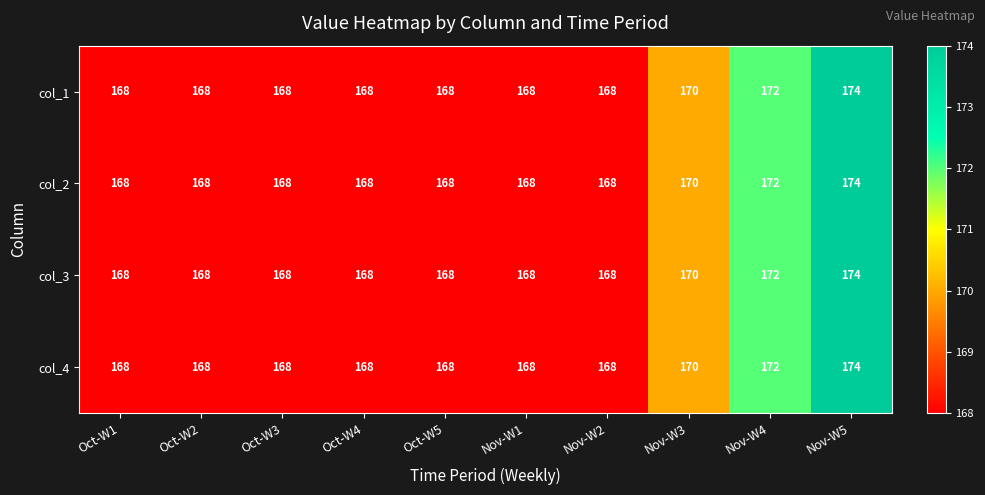

How many distinct data groups are displayed?

4